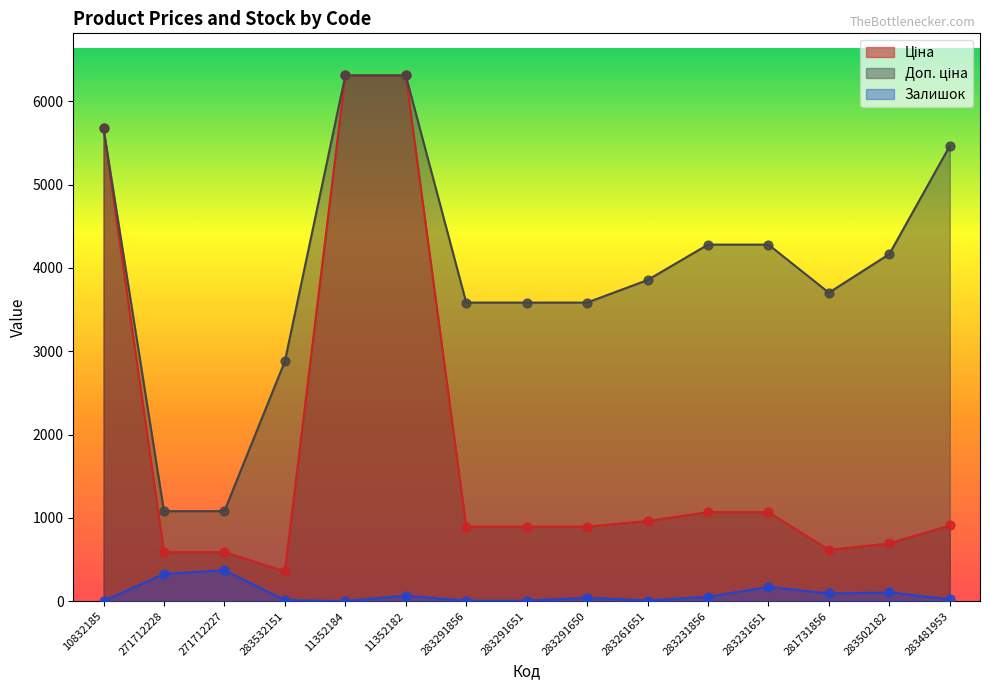

Which series reaches the maximum Y coordinate?

Ціна